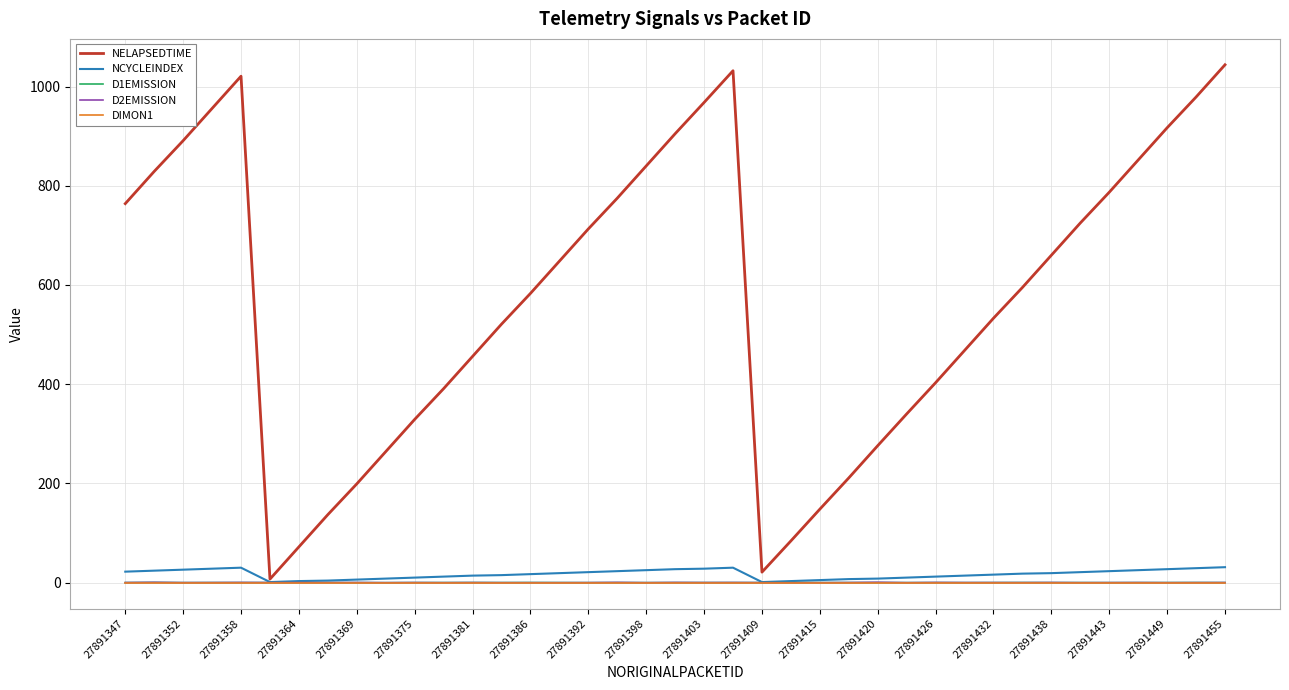

Which series has the largest total across all categories?

NELAPSEDTIME